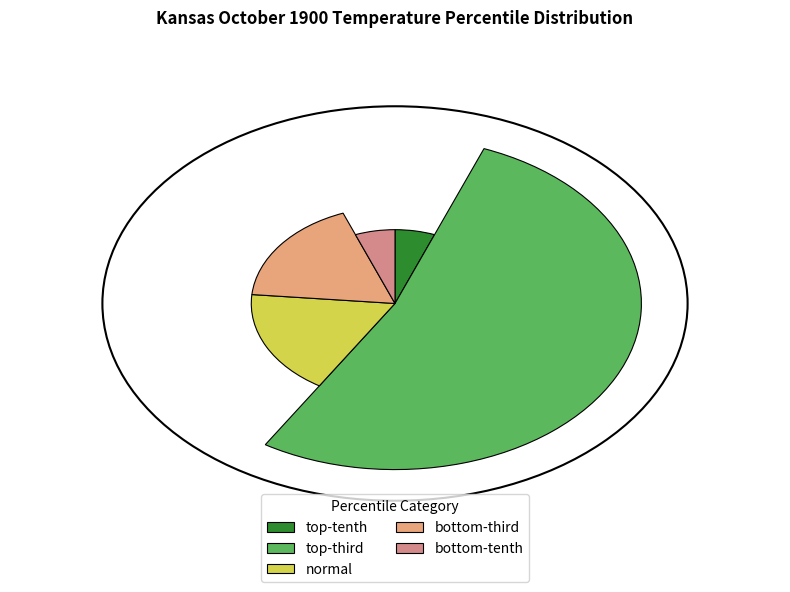

How many segments does this pie chart have?

5